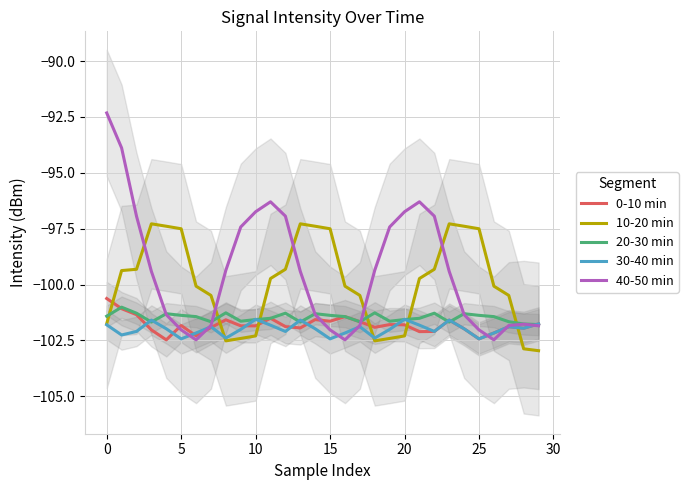

What is the label of the 12th point from the right?

18